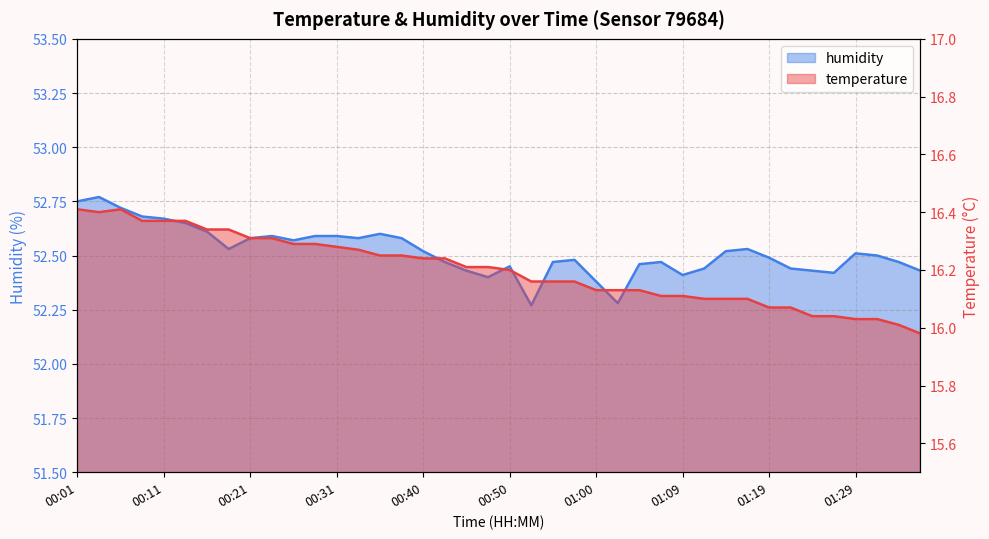

The temperature series shows 16.2 at 00:45. True or false?

True